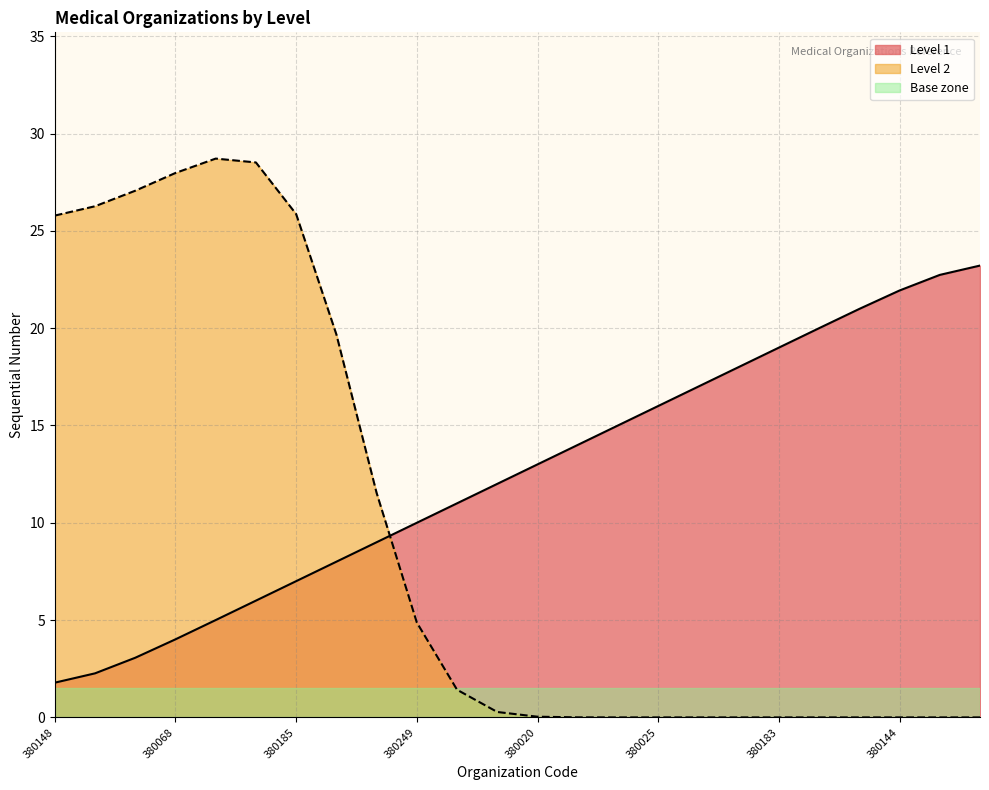

What is the sum of all values?

300.0